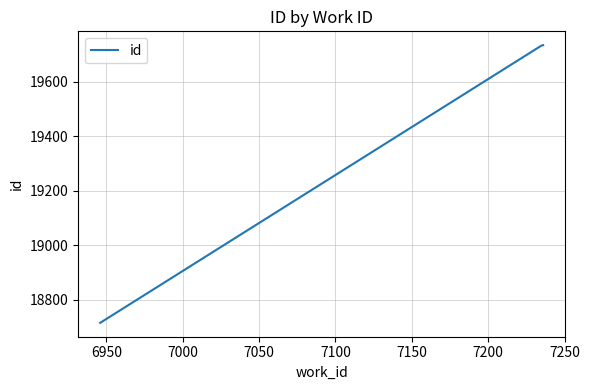

What is the greatest value displayed?

19733